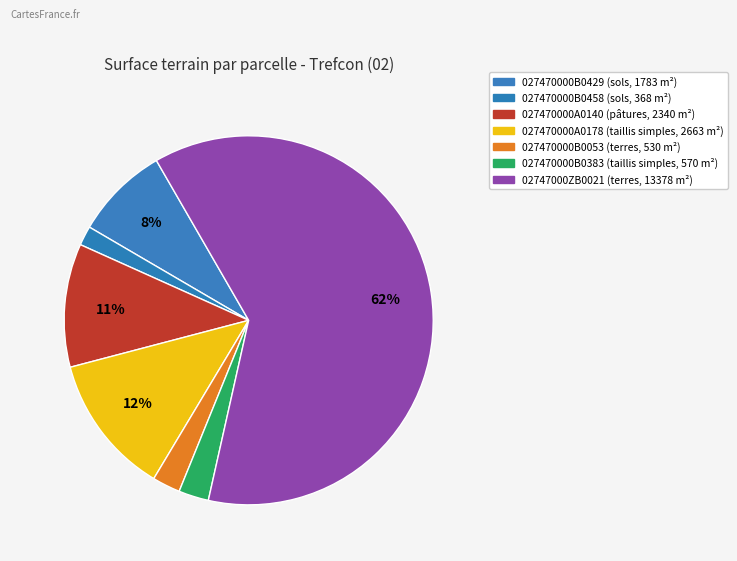

Rank the categories by value from lowest to highest.

027470000B0458, 027470000B0053, 027470000B0383, 027470000B0429, 027470000A0140, 027470000A0178, 02747000ZB0021